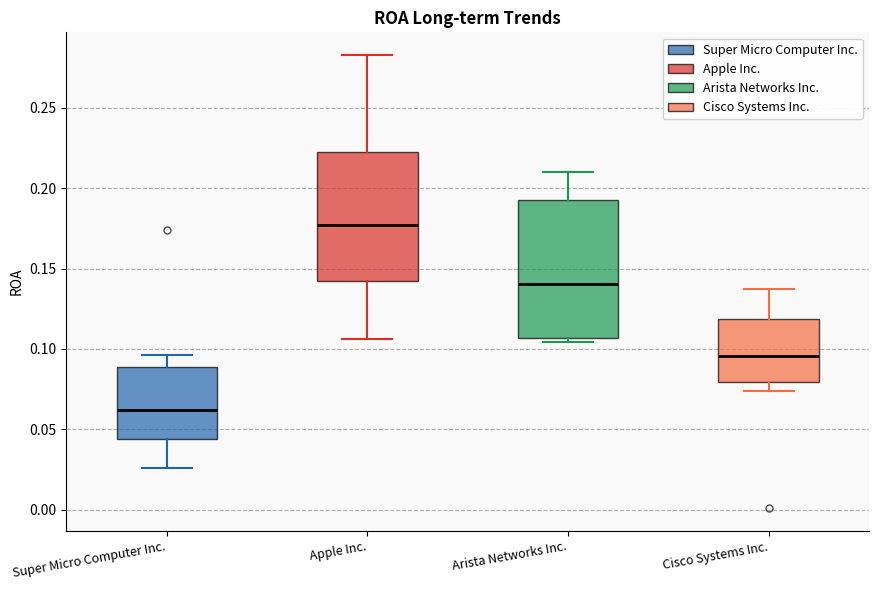

Which box has the highest median line?

Apple Inc.